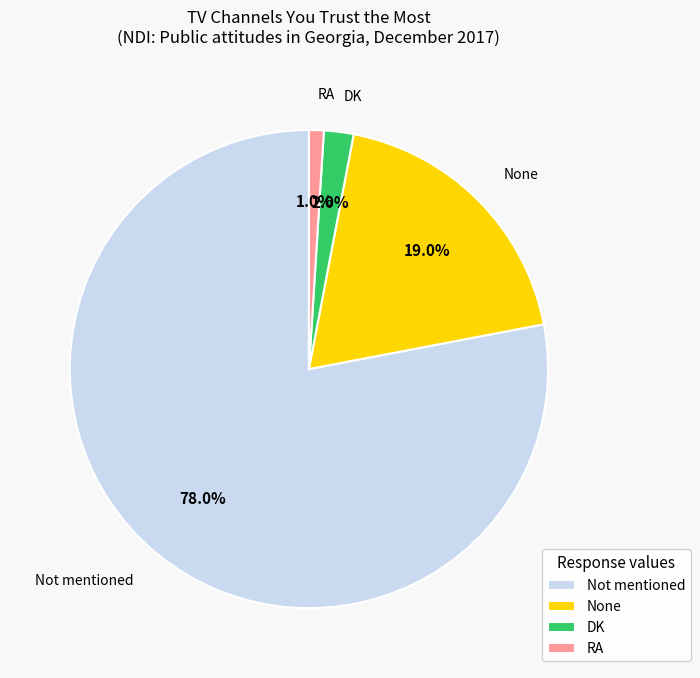

Between RA and DK, which is larger?

DK